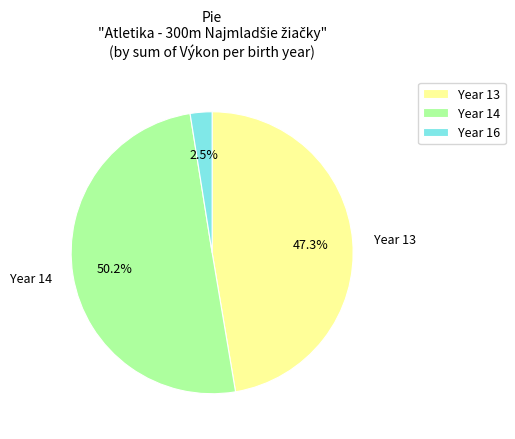

Rank the categories by value from lowest to highest.

Year 16, Year 13, Year 14